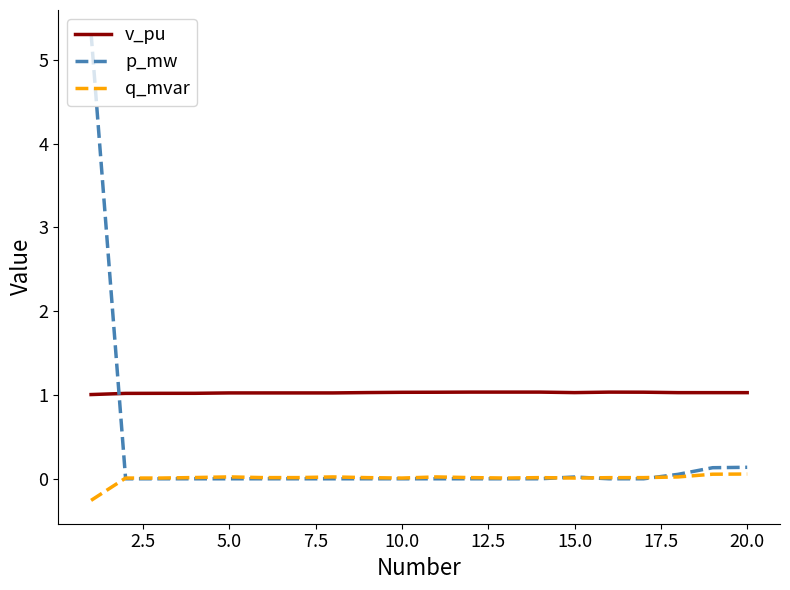

Which series has the largest range (max minus min)?

p_mw